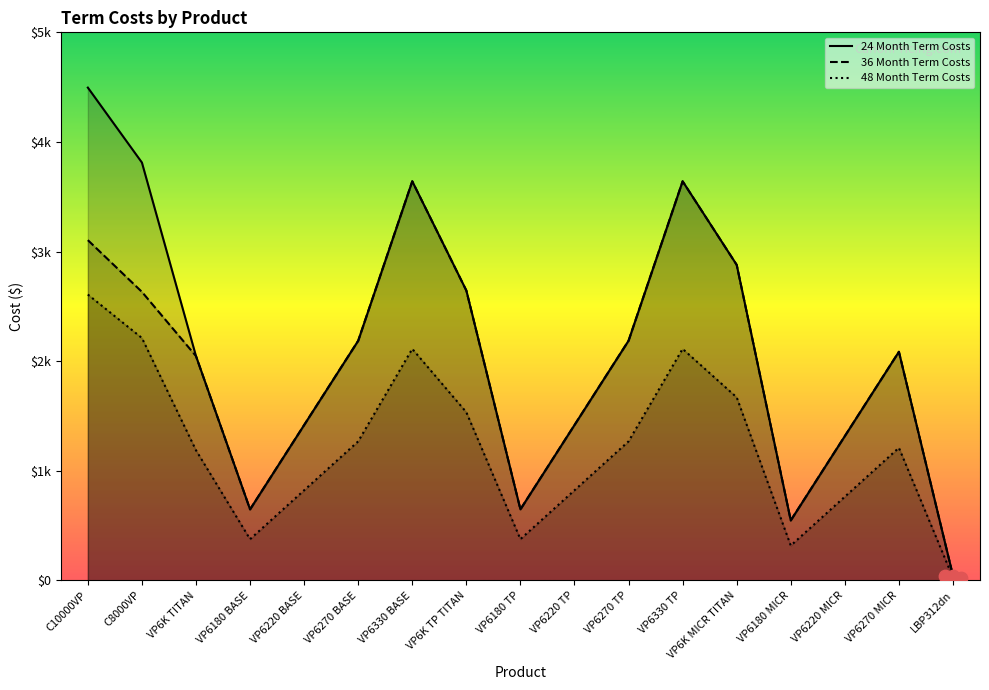

Is the value of 24 Month Term Costs at VP6220 MICR greater than the value of 48 Month Term Costs at VP6270 TP?

Yes